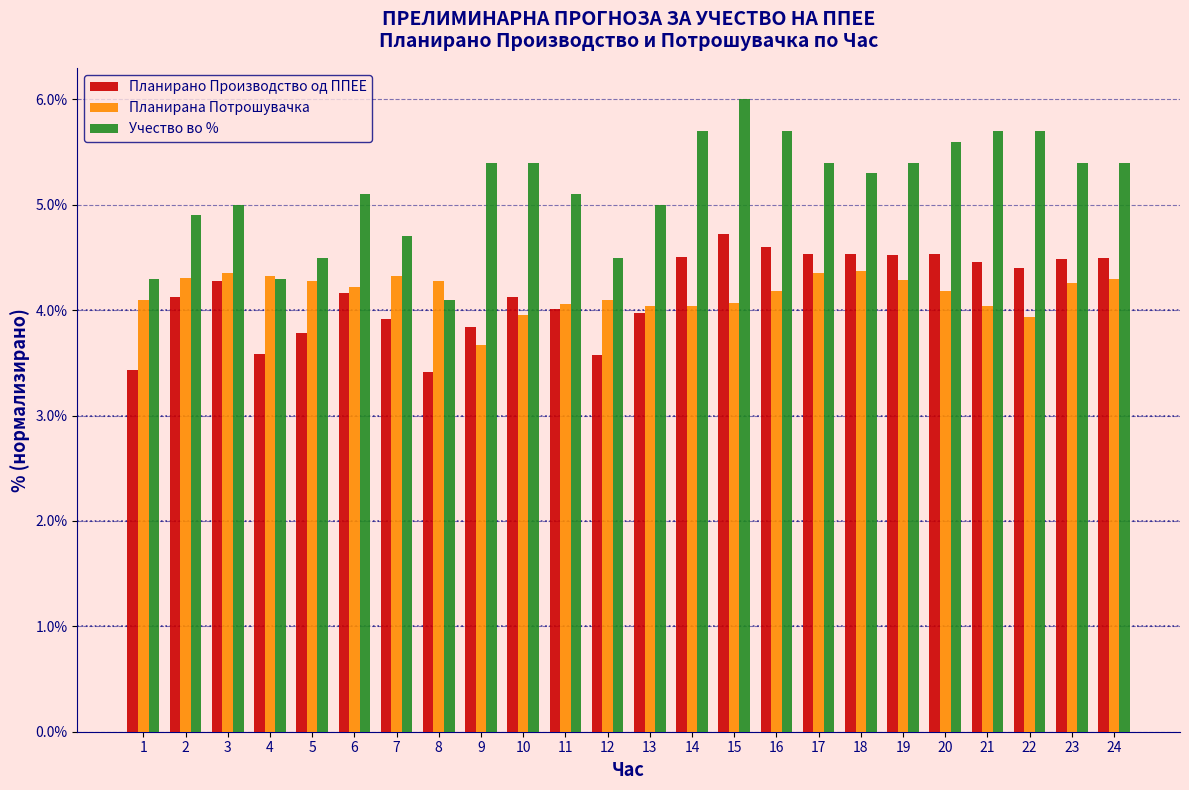

What value does the Планирана Потрошувачка series have at 20?

4.2